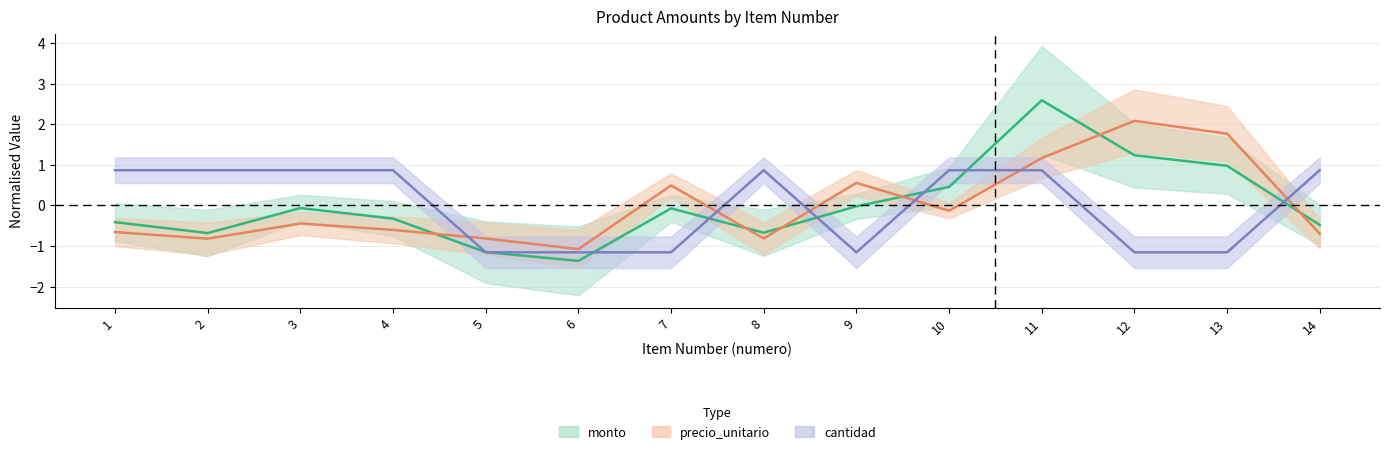

At 4, list the series in order from smallest to largest.

precio_unitario, monto, cantidad